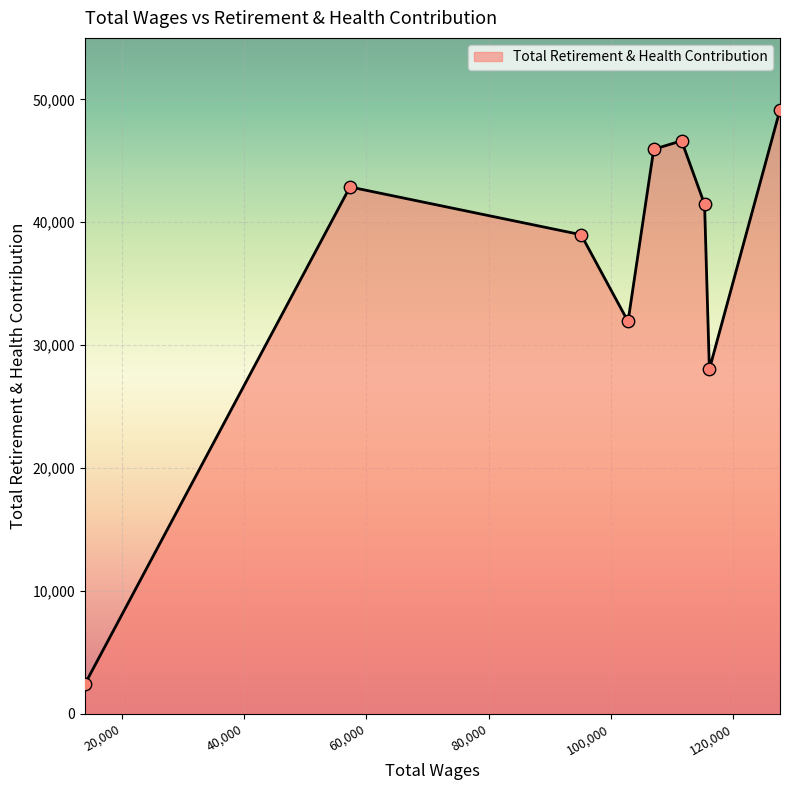

What is the difference between the maximum and minimum values?

46743